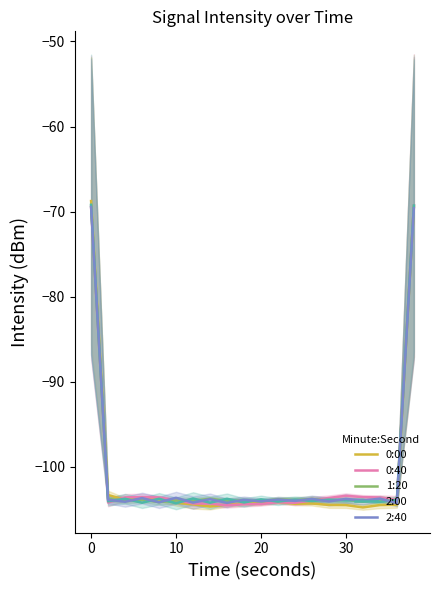

List the series in order of their peak value, lowest first.

2:40, 1:20, 0:40, 2:00, 0:00